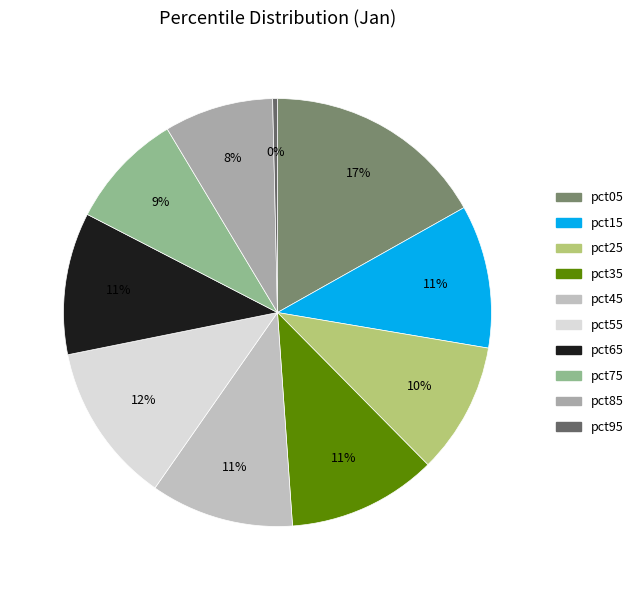

Count the number of slices in the pie.

10